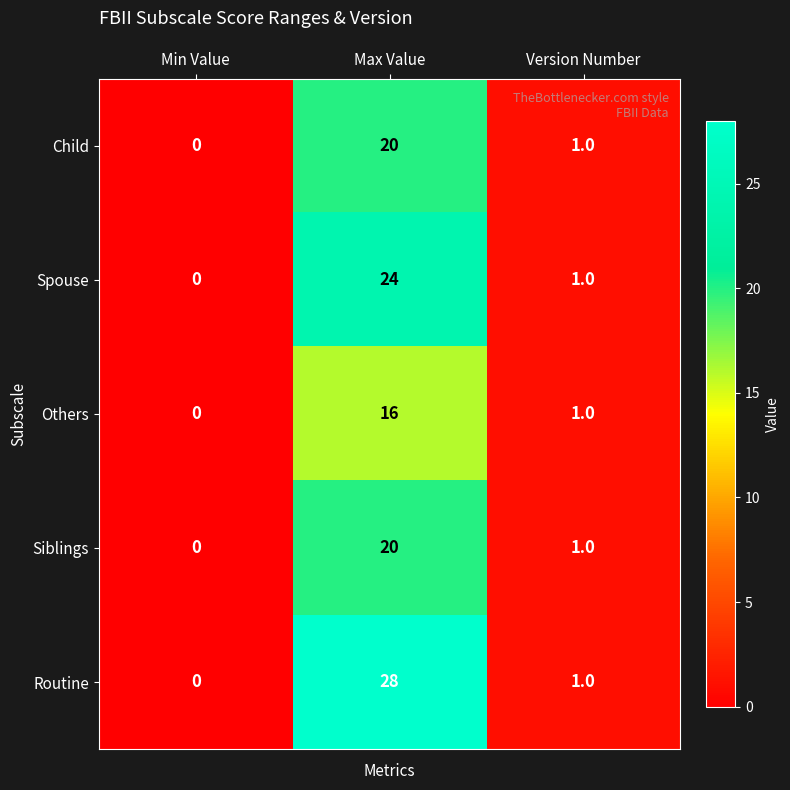

What is the difference between the highest and lowest values at Max Value?

12